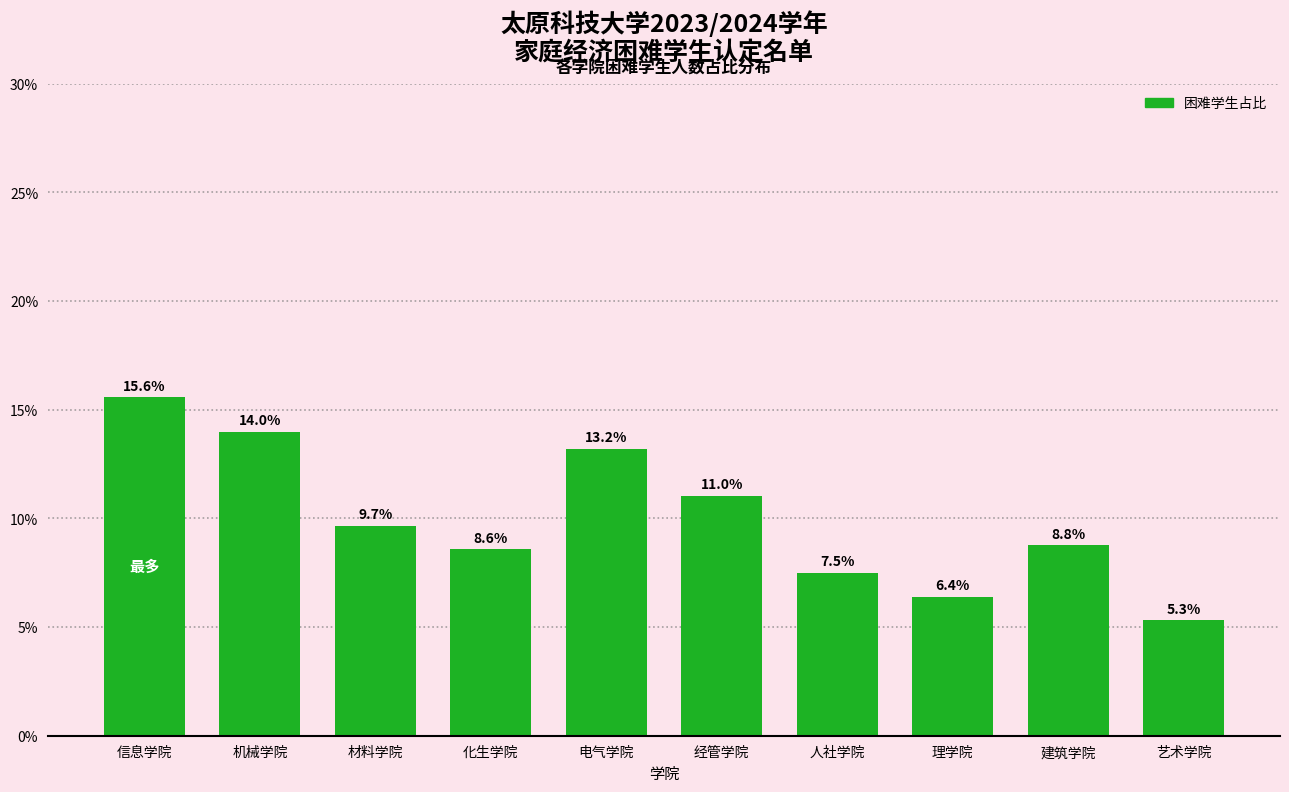

Reading left to right, extract all data points from this chart.

15.6	14.0	9.7	8.6	13.2	11.0	7.5	6.4	8.8	5.3